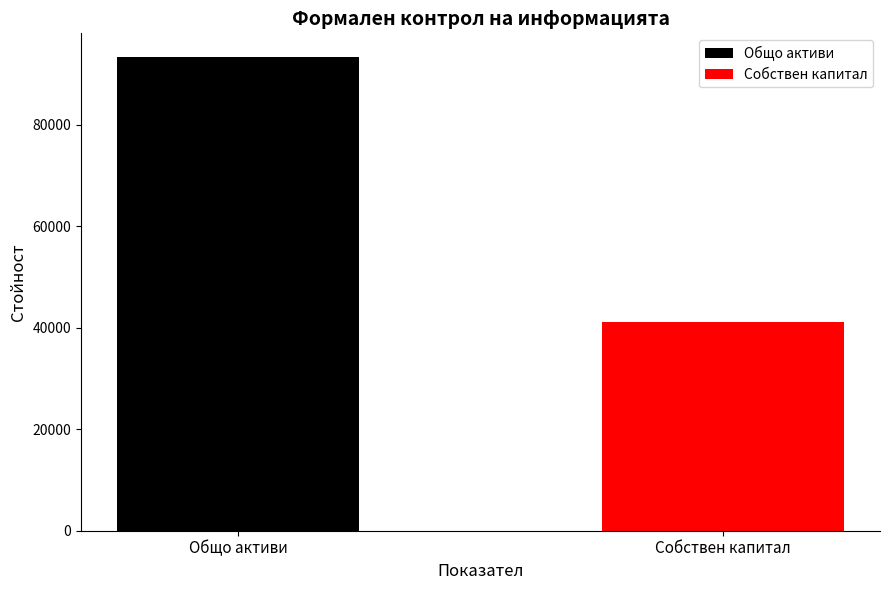

What is the maximum value for Общо активи?

93355